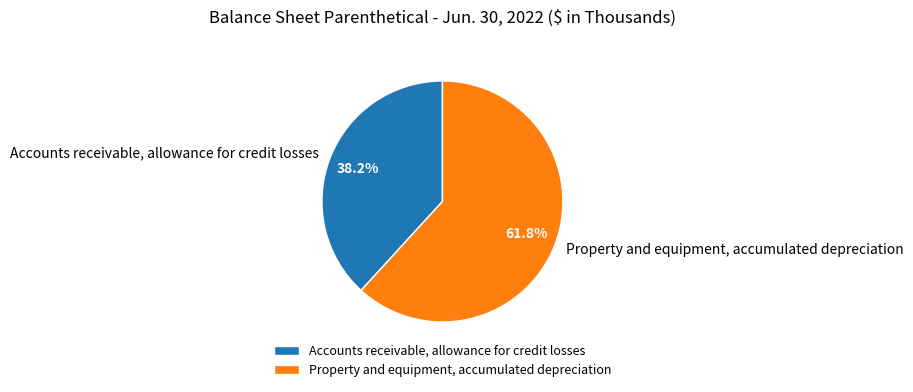

What is the largest slice in the pie chart?

Property and equipment, accumulated depreciation